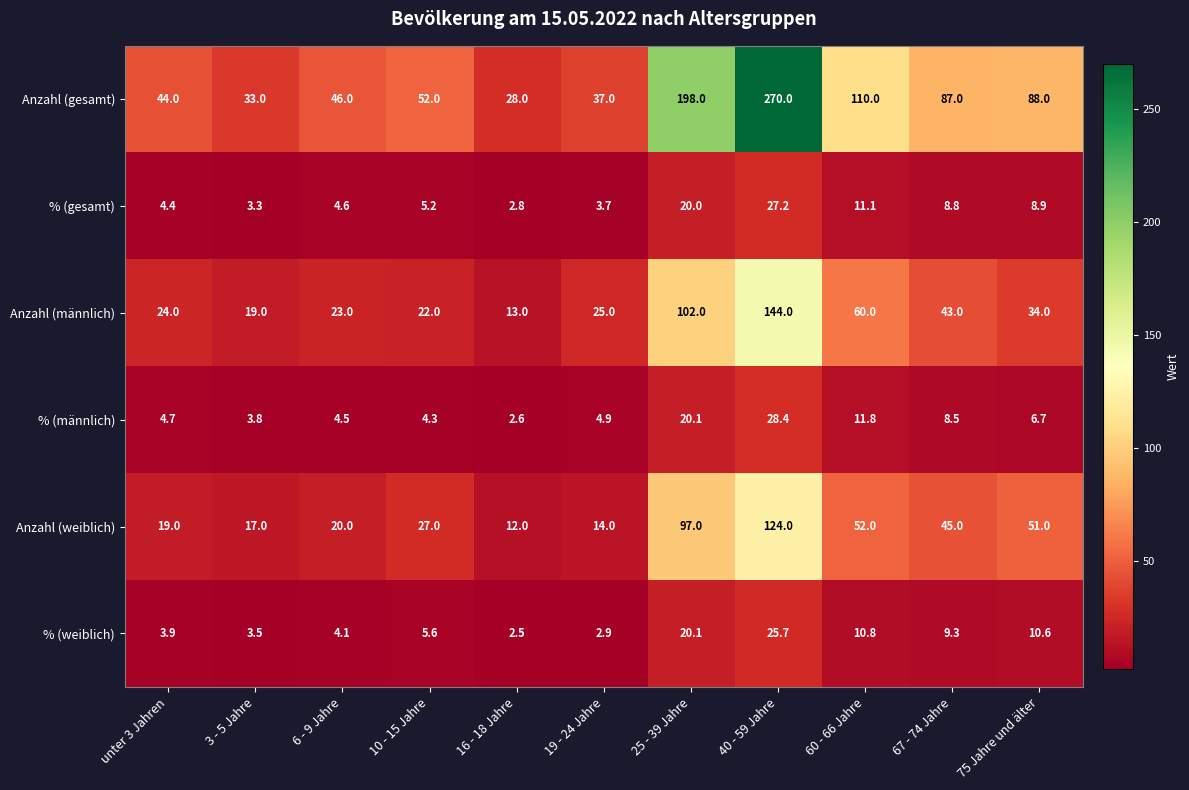

What is the sum of all Anzahl (männlich) values?

509.0